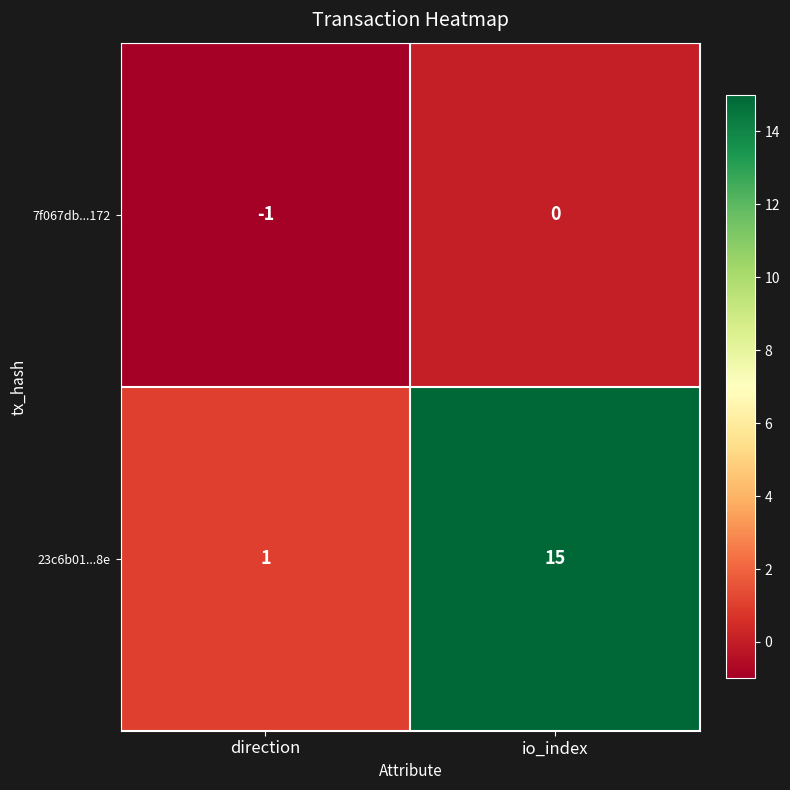

Reading right to left, list all the values displayed in this chart.

7f067db...172: 0	-1
23c6b01...8e: 15	1